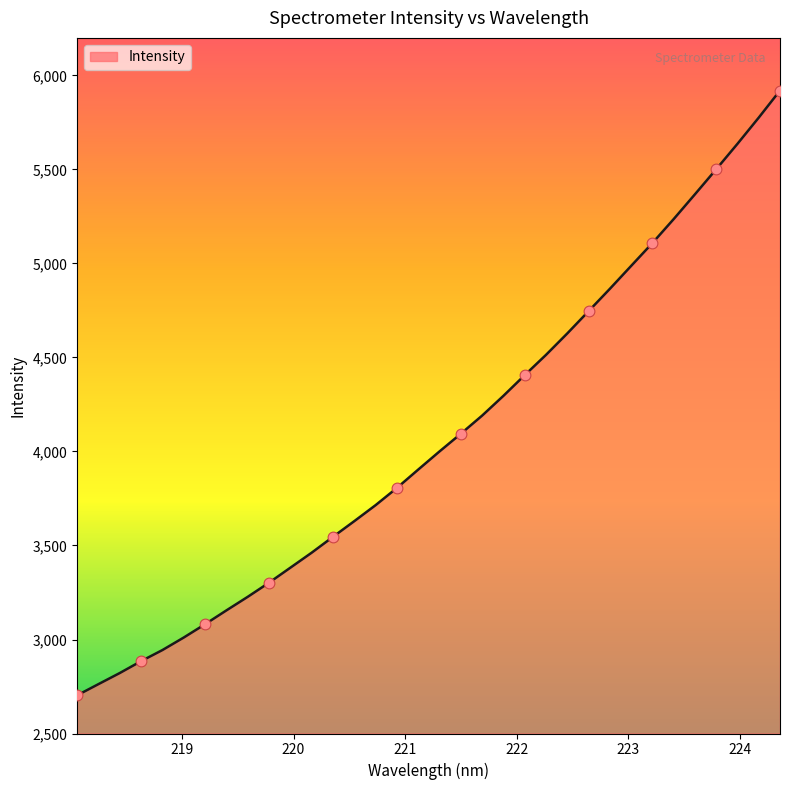

What is the difference between the maximum and minimum values?

3216.9